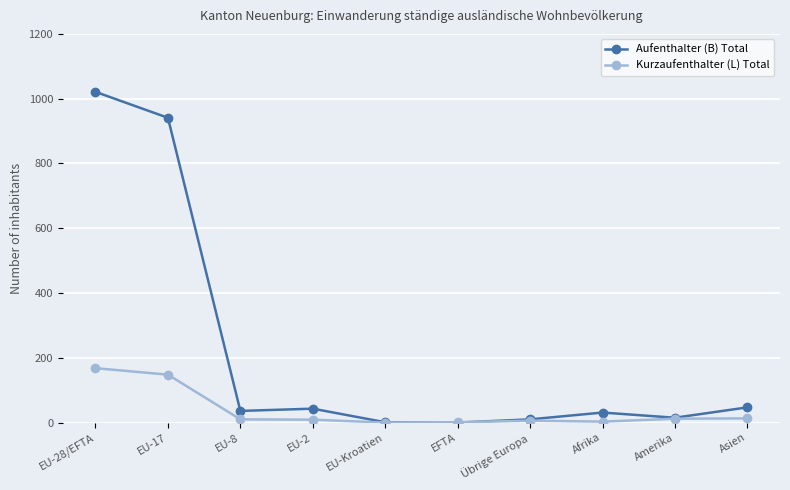

Which series has the largest total across all categories?

Aufenthalter (B) Total